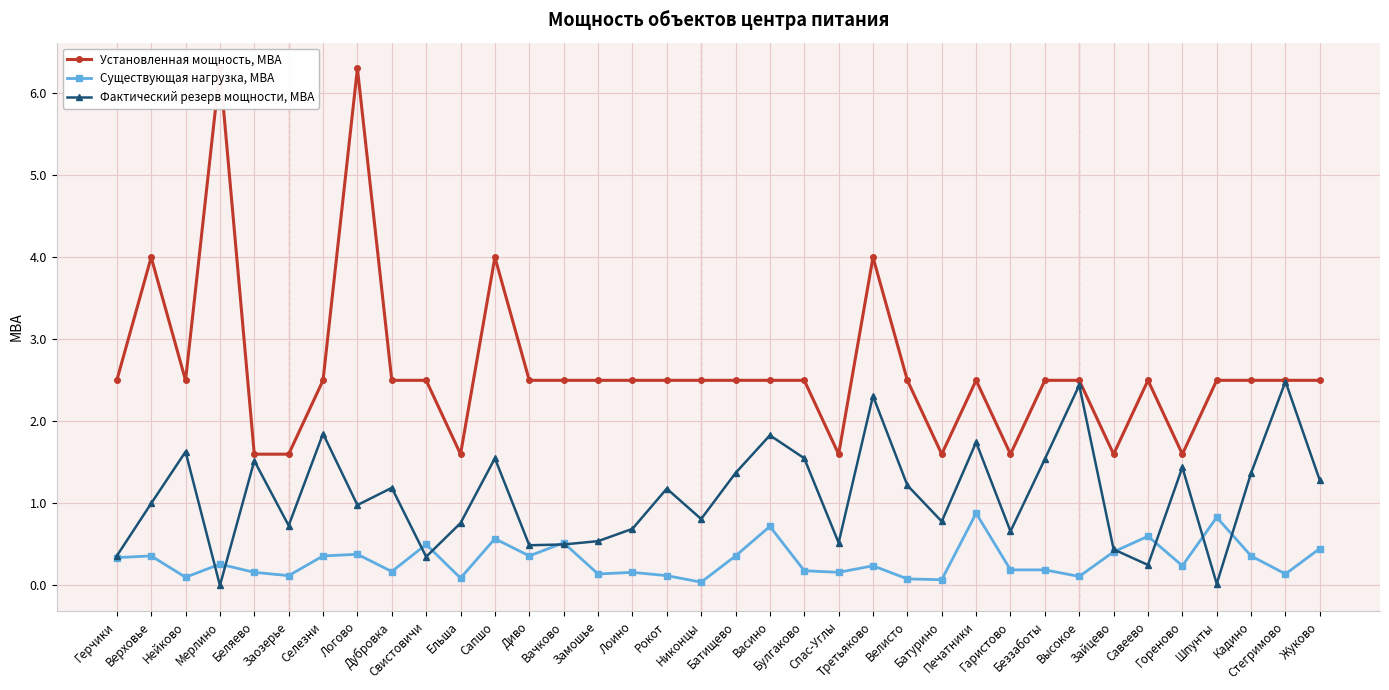

Does the chart have visible grid lines?

Yes